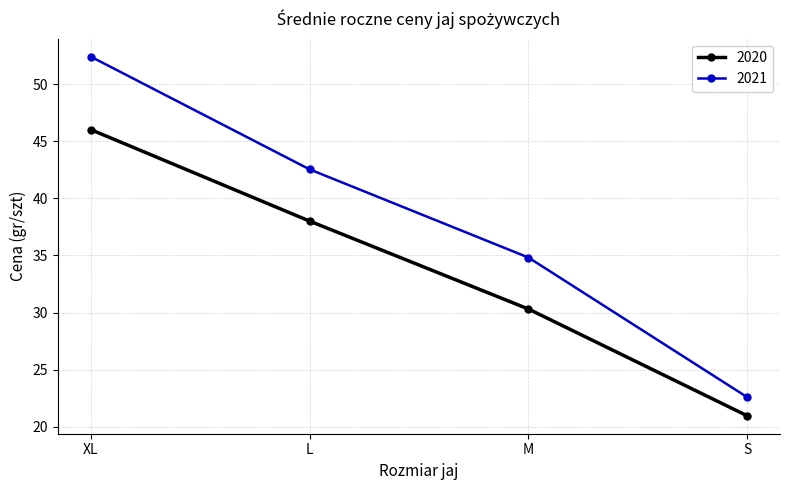

What is the value of the 2020 point at the 3rd from the left?

30.3